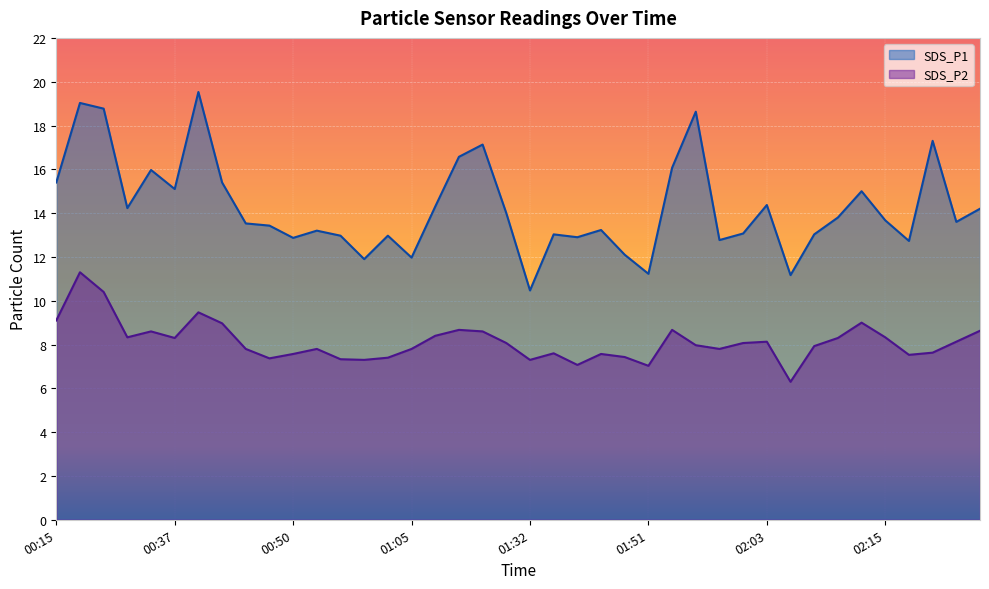

Reading right to left, transcribe all the data shown in this chart.

SDS_P1: 02:31=14.2	02:28=13.6	02:26=17.3	02:23=12.7	02:15=13.7	02:13=15.0	02:10=13.8	02:08=13.0	02:05=11.2	02:03=14.4	02:00=13.1	01:58=12.8	01:55=18.6	01:53=16.1	01:51=11.2	01:48=12.1	01:45=13.2	01:43=12.9	01:34=13.0	01:32=10.5	01:29=14.0	01:15=17.1	01:10=16.6	01:07=14.3	01:05=12.0	01:02=13.0	01:00=11.9	00:57=13.0	00:55=13.2	00:50=12.9	00:47=13.4	00:45=13.5	00:42=15.4	00:40=19.5	00:37=15.1	00:35=16.0	00:32=14.2	00:27=18.8	00:24=19.0	00:15=15.4
SDS_P2: 02:31=8.6	02:28=8.1	02:26=7.6	02:23=7.5	02:15=8.3	02:13=9.0	02:10=8.3	02:08=7.9	02:05=6.3	02:03=8.1	02:00=8.1	01:58=7.8	01:55=8.0	01:53=8.7	01:51=7.0	01:48=7.4	01:45=7.6	01:43=7.1	01:34=7.6	01:32=7.3	01:29=8.1	01:15=8.6	01:10=8.7	01:07=8.4	01:05=7.8	01:02=7.4	01:00=7.3	00:57=7.3	00:55=7.8	00:50=7.6	00:47=7.4	00:45=7.8	00:42=9.0	00:40=9.5	00:37=8.3	00:35=8.6	00:32=8.3	00:27=10.4	00:24=11.3	00:15=9.1